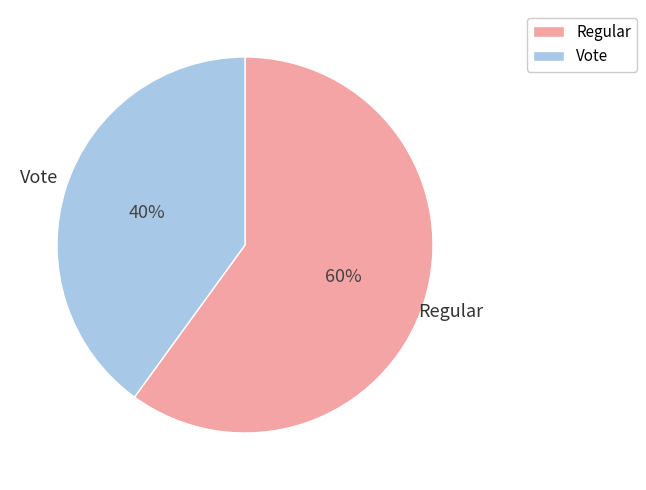

What is the ratio of the value at Vote to the value at Regular?

0.7